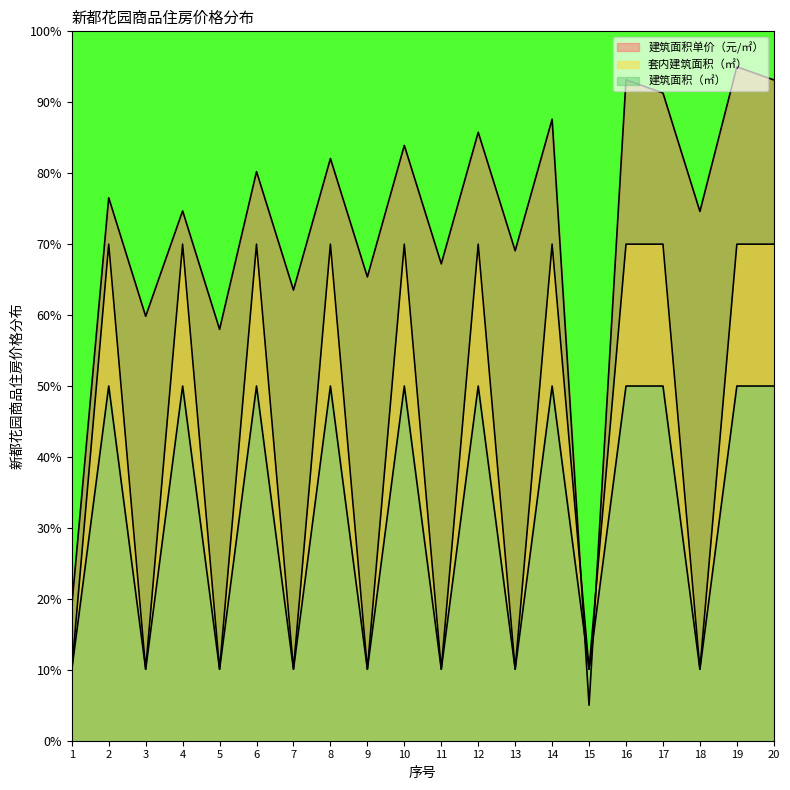

At which category is the sum across all series the highest?

19